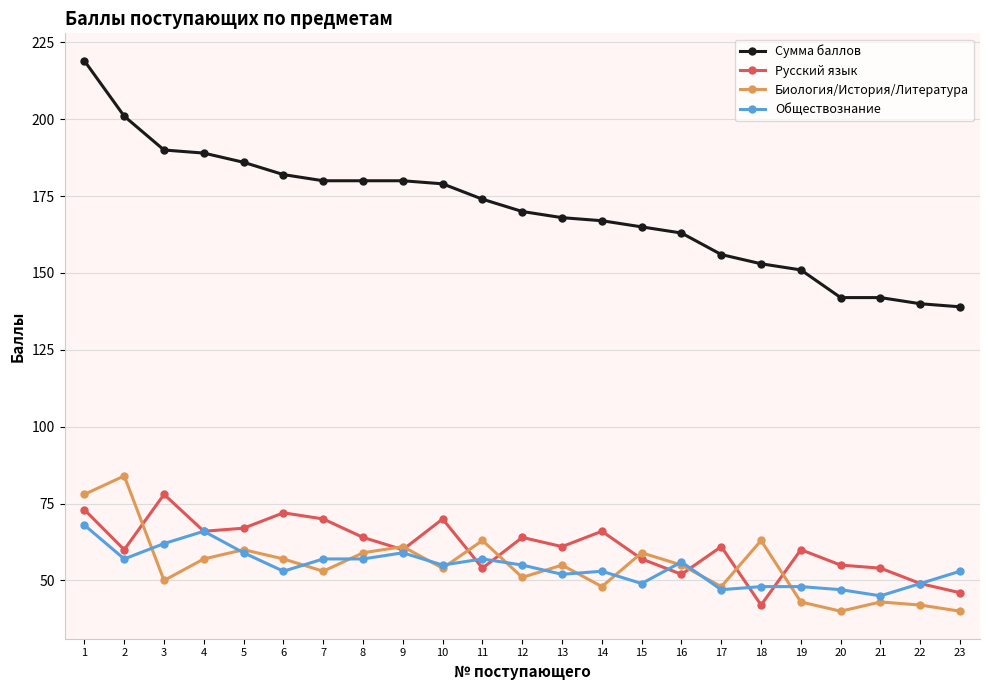

At which category is the sum across all series the highest?

1